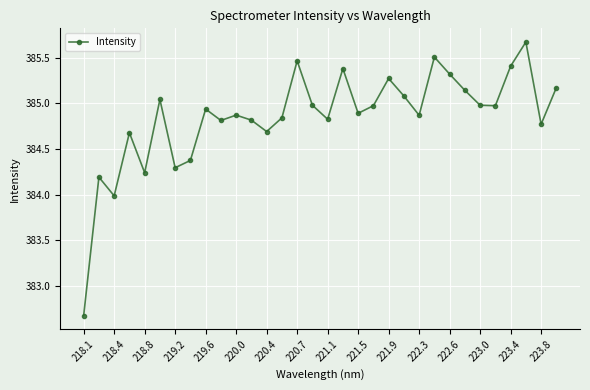

What is the smallest value displayed?

382.7